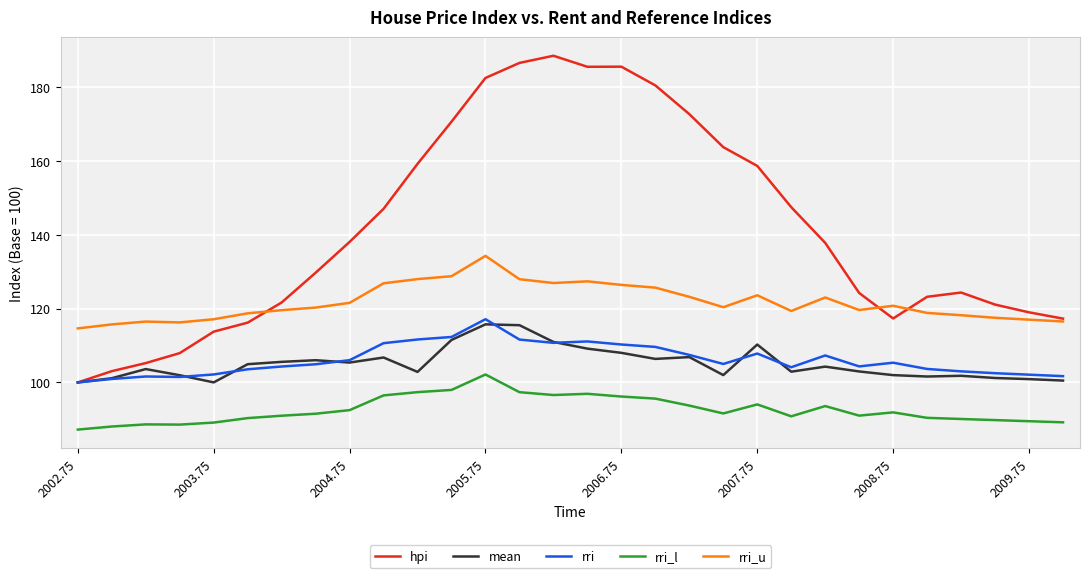

Rank the series by their maximum value, from lowest to highest.

rri_l, mean, rri, rri_u, hpi